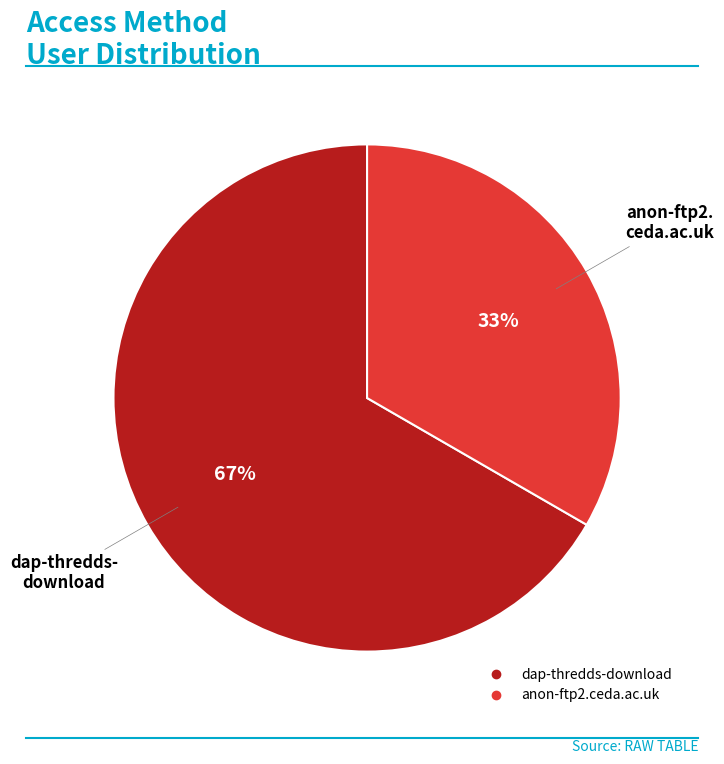

Which has a higher value, dap-thredds-download or anon-ftp2.ceda.ac.uk?

dap-thredds-download